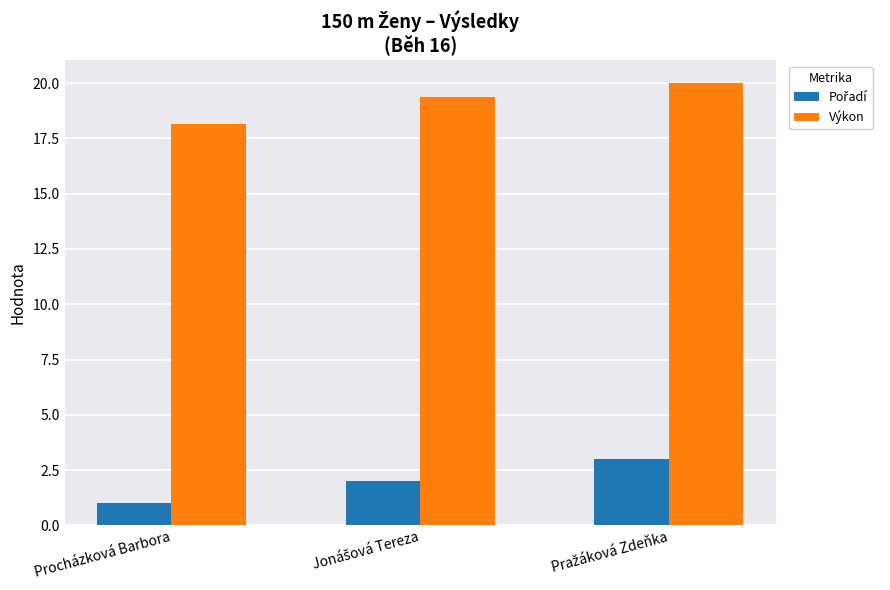

What is the maximum value shown in the chart?

20.0